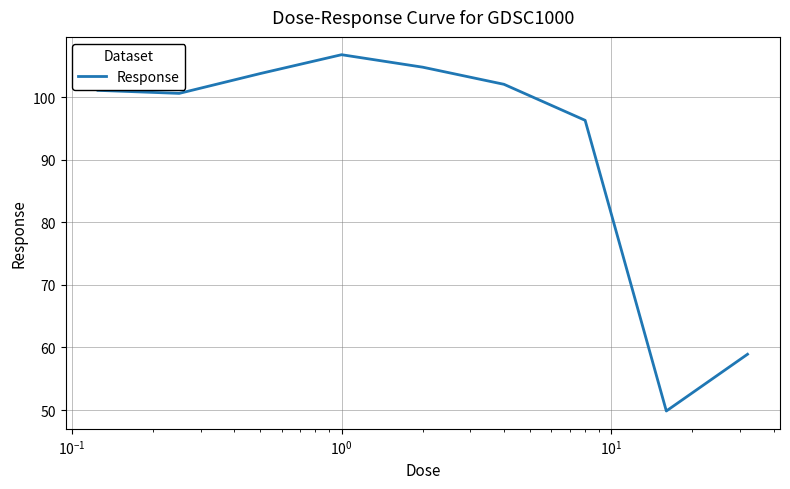

What is the smallest value displayed?

49.8